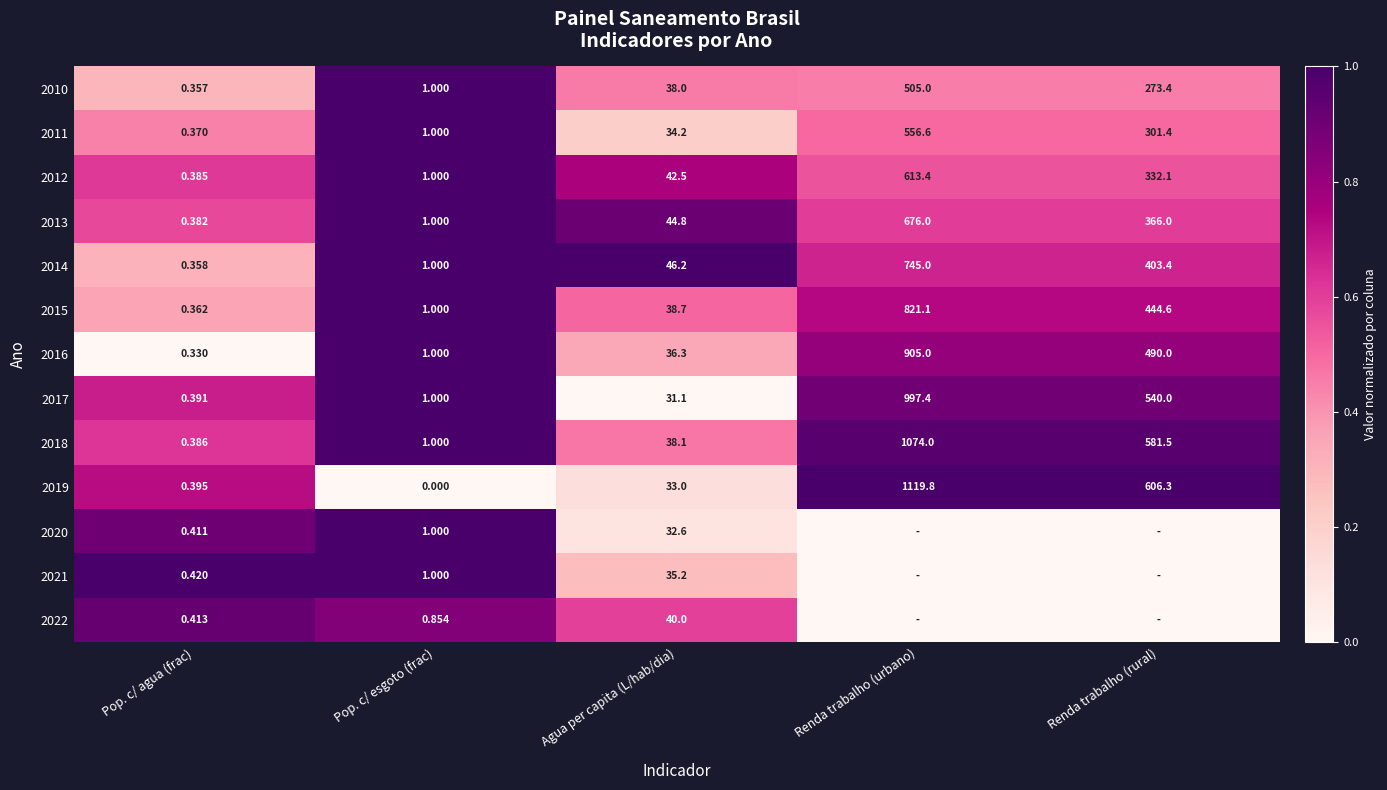

At which label does 2011 first exceed 34?

Agua per capita (L/hab/dia)